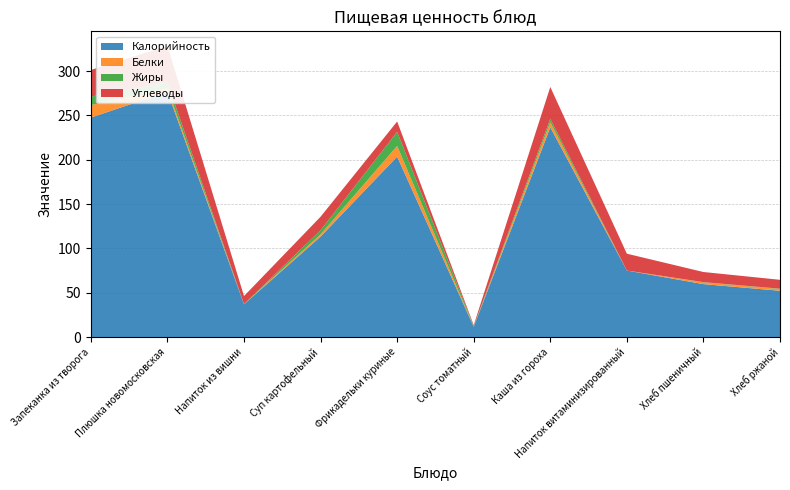

True or false: Белки has more than 2 points higher than both neighbors.

False